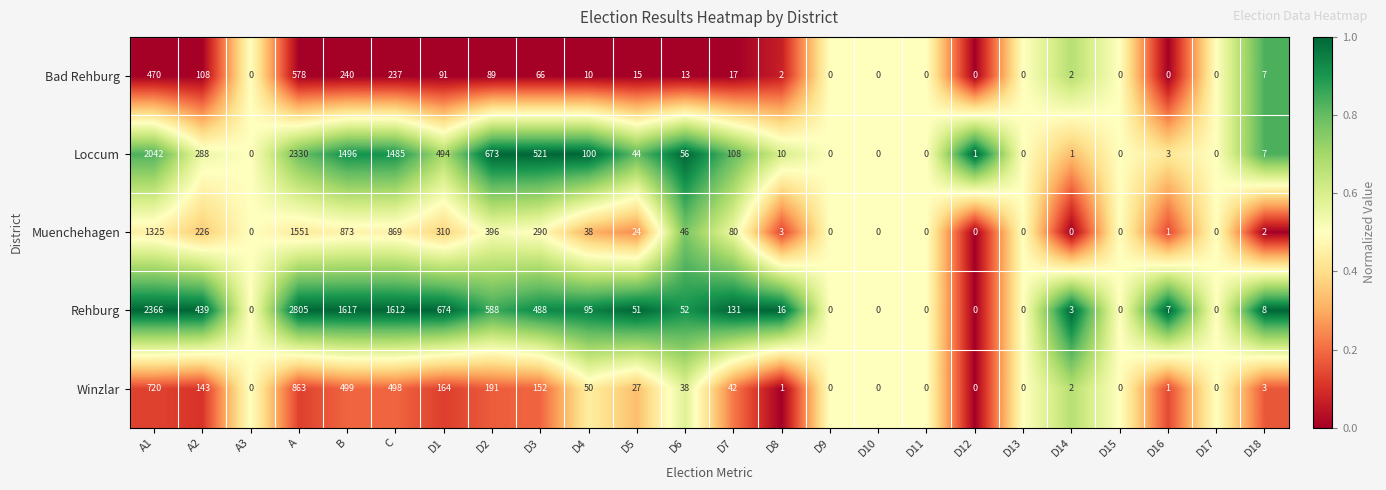

What value does the Rehburg series have at C, to the nearest 50?

1600